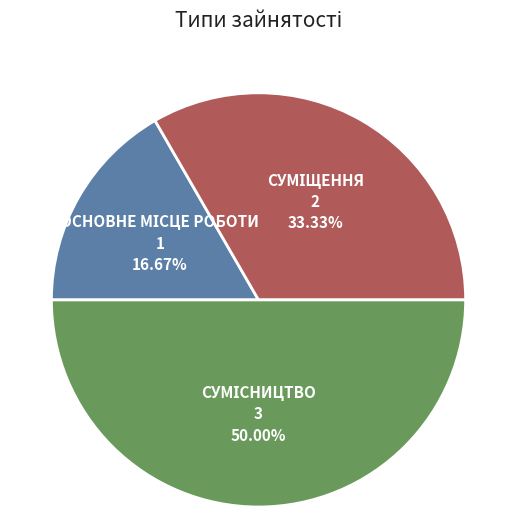

What is the smallest slice in the pie chart?

Основне місце роботи